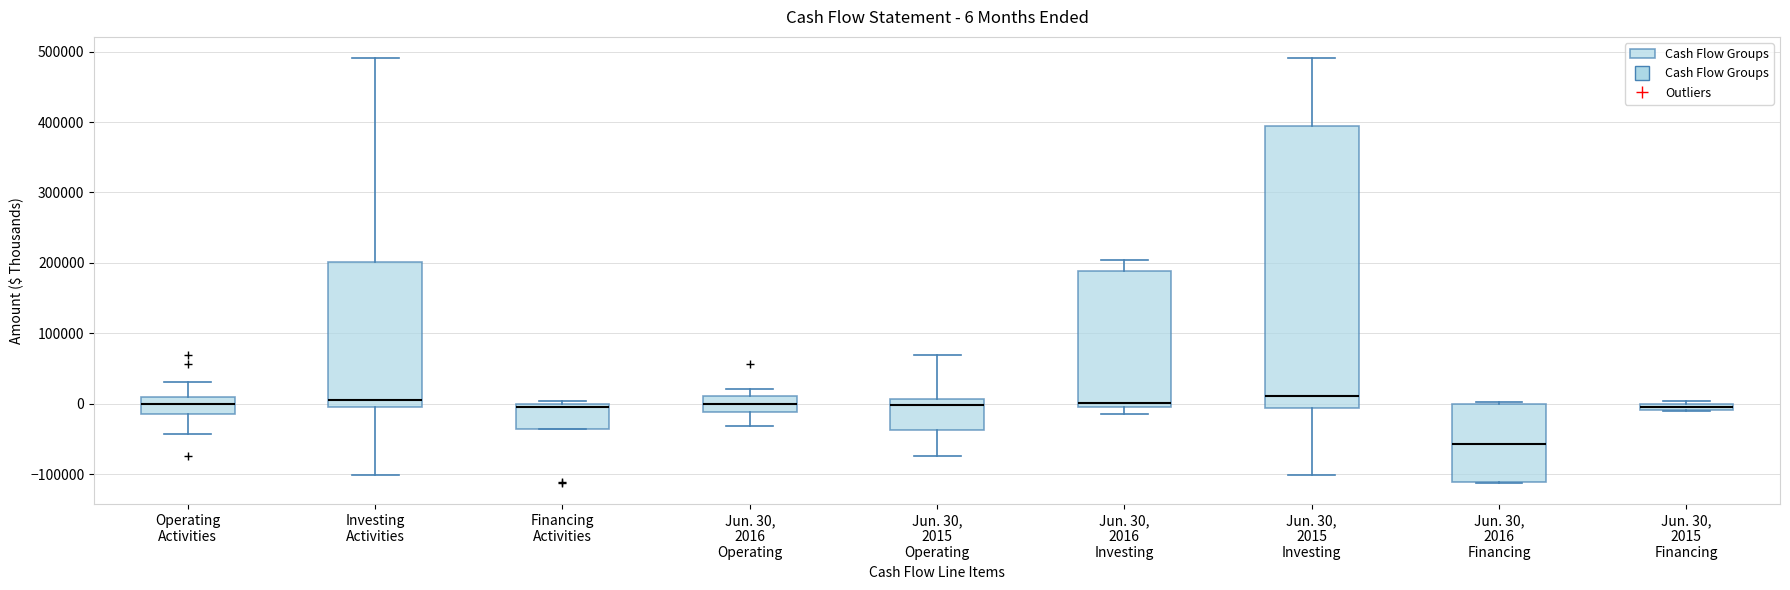

Which box is the tallest, from its lower edge to its upper edge?

Jun. 30, 2015 Investing